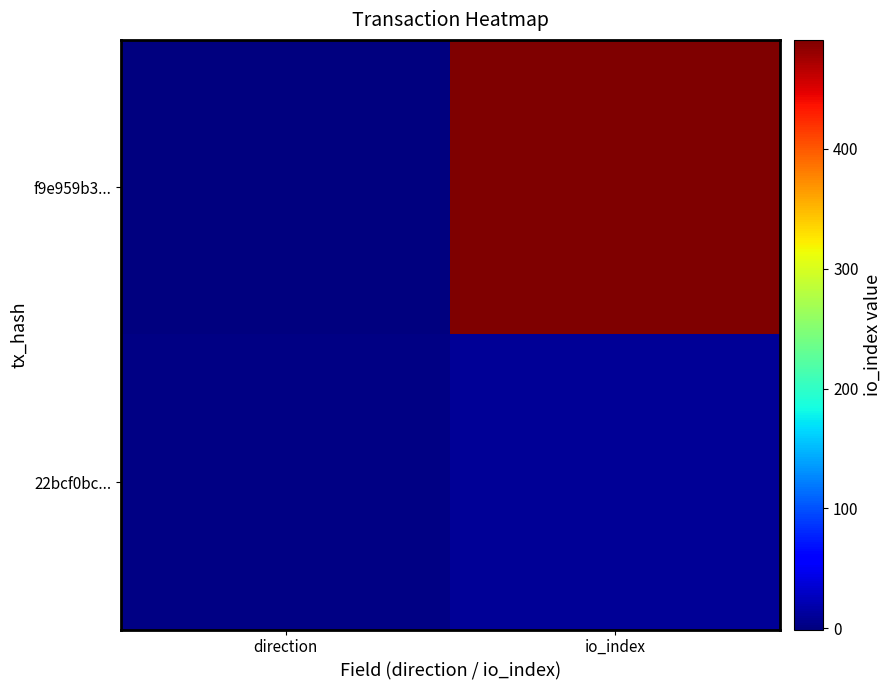

List the series in order of their peak value, highest first.

f9e959b3..., 22bcf0bc...